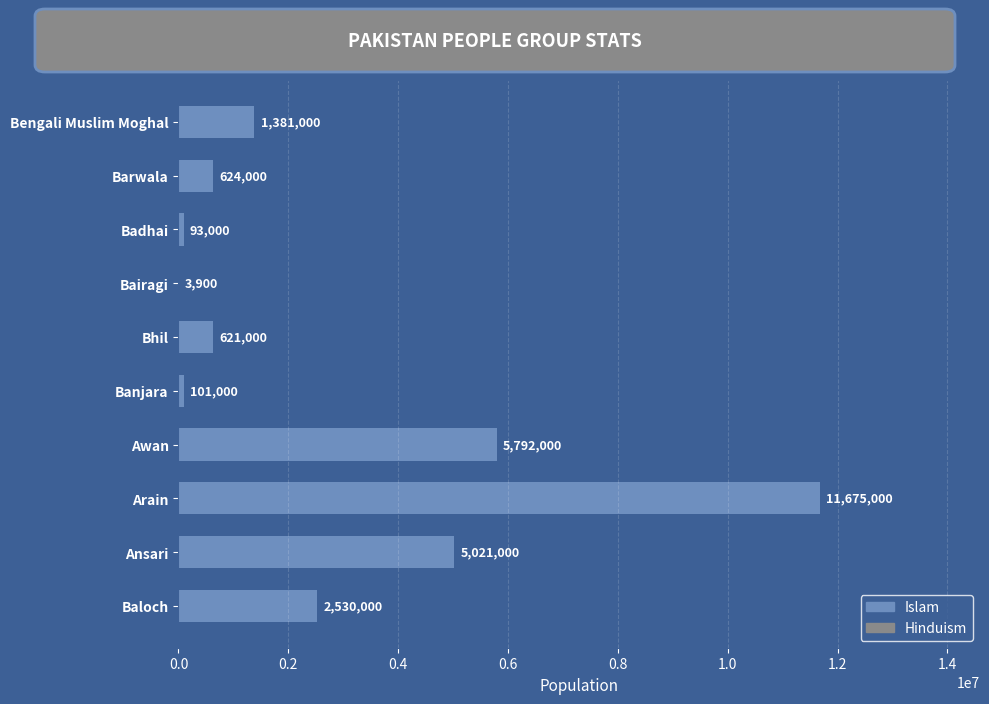

True or false: the data shows 1567741 at Baloch.

False